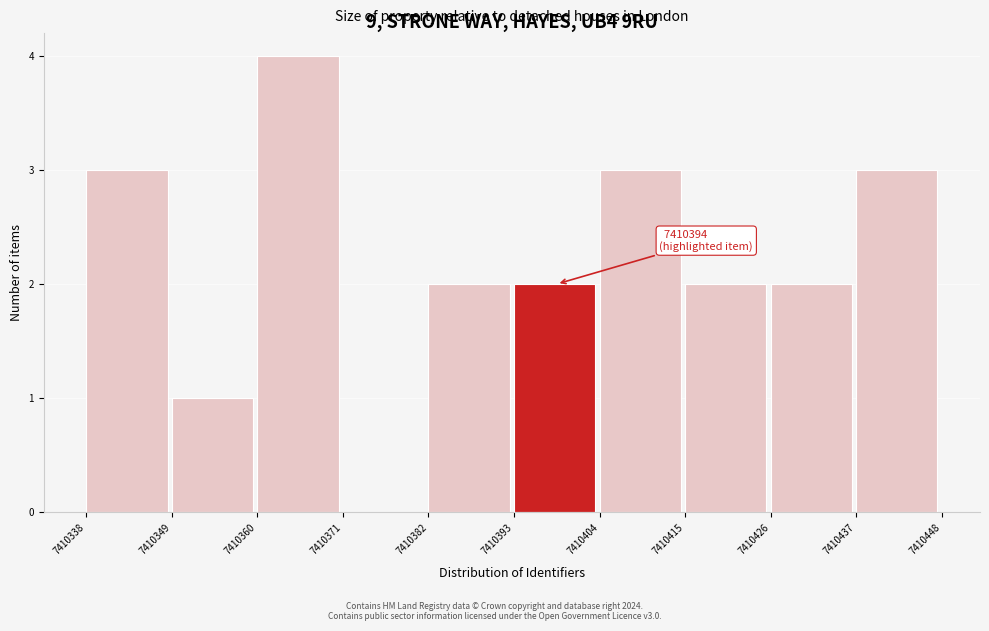

Which range on the x-axis has the tallest bar?

7410360 to 7410371